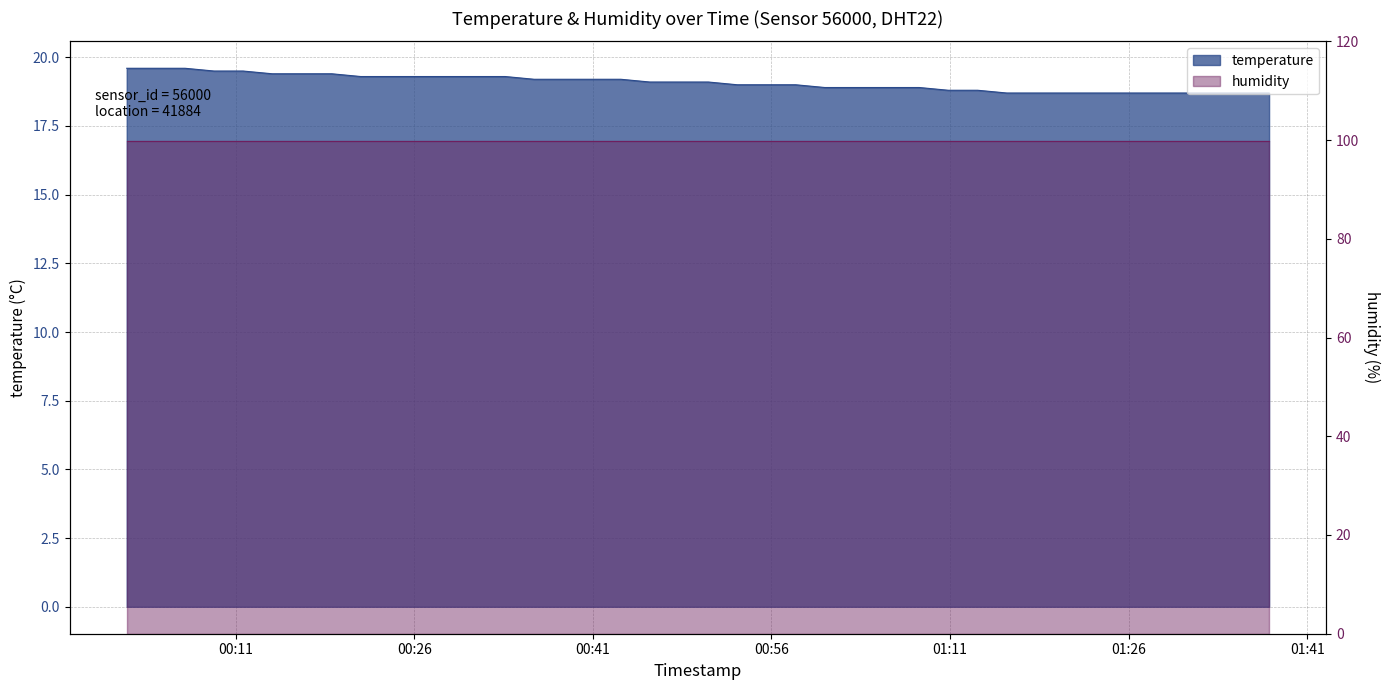

What is the label of the 38th point from the left?

2023-09-07T01:32:54